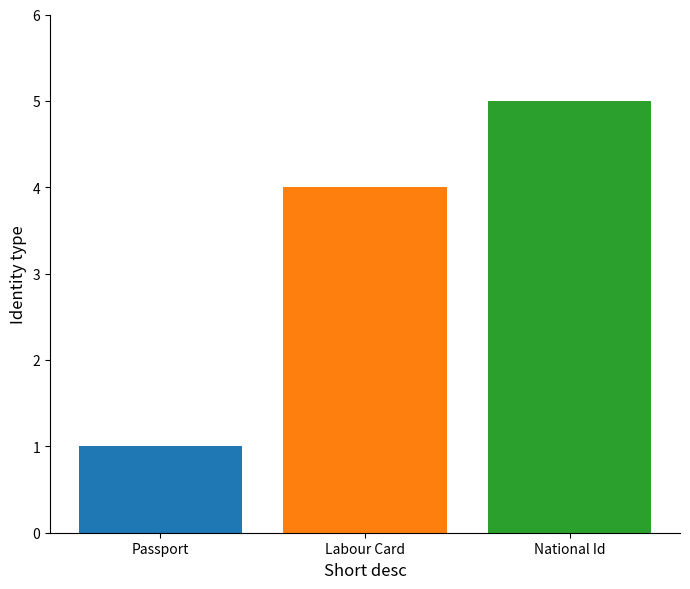

Which category has the lowest value across all series?

Passport